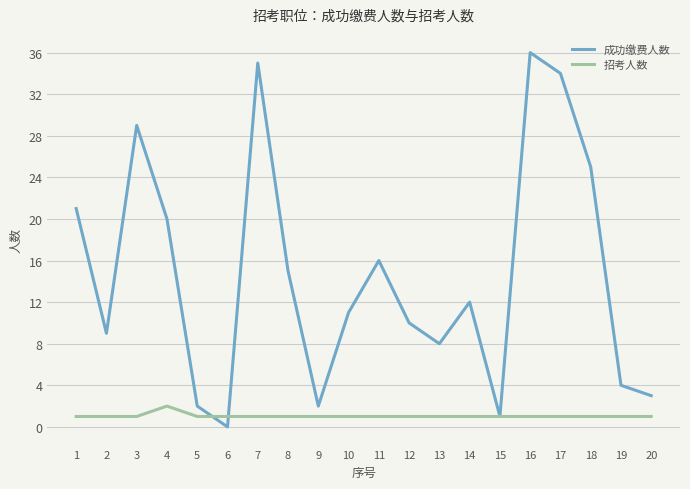

Which category has the lowest value in the 成功缴费人数 series?

6